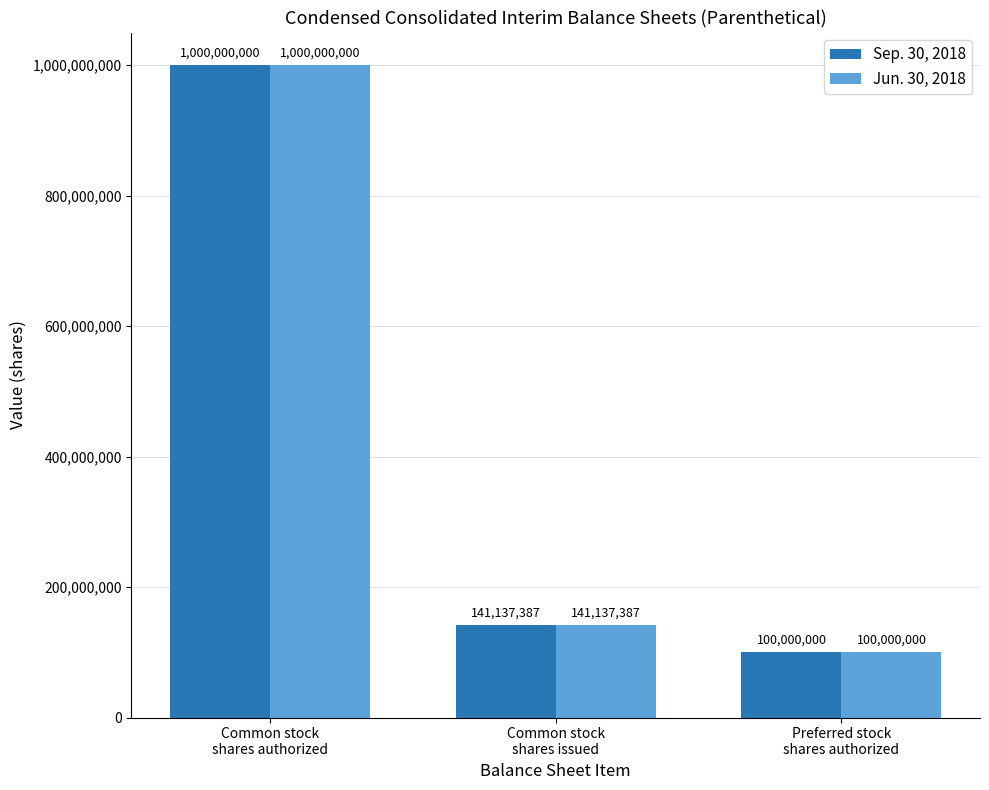

Where is Jun. 30, 2018 nearest to the value 550000000?

Common stock
shares issued